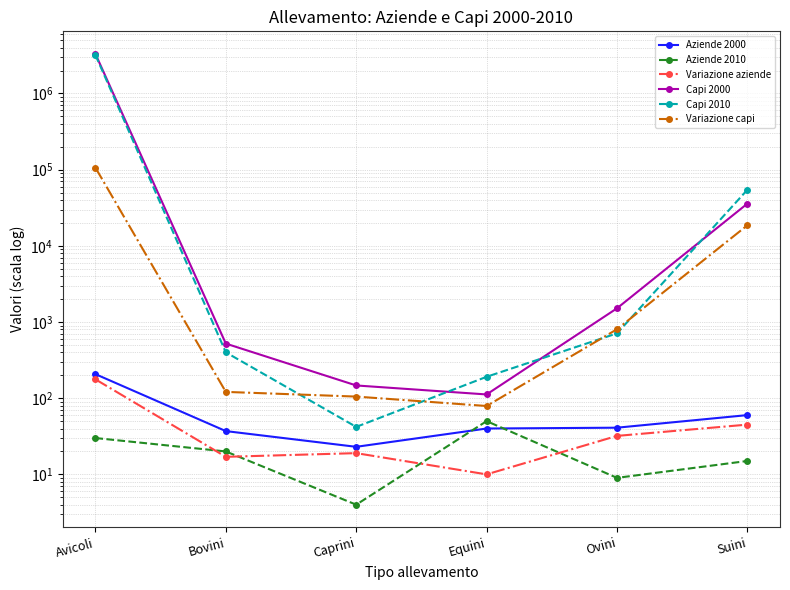

What is the difference between the Aziende 2010 values at Bovini and Caprini?

16